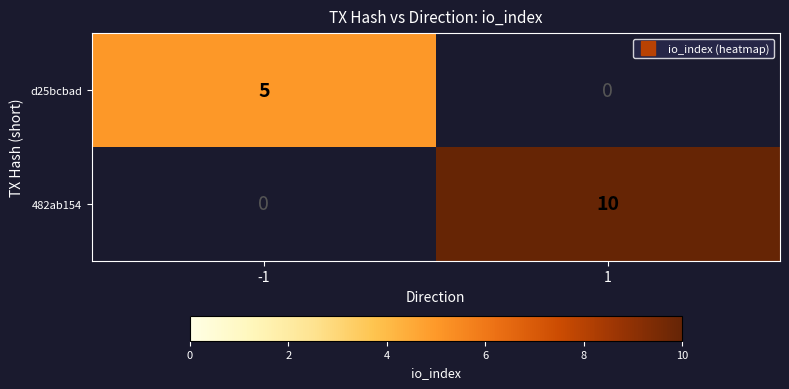

Is the value of 482ab154 at 1 greater than the value of d25bcbad at -1?

Yes